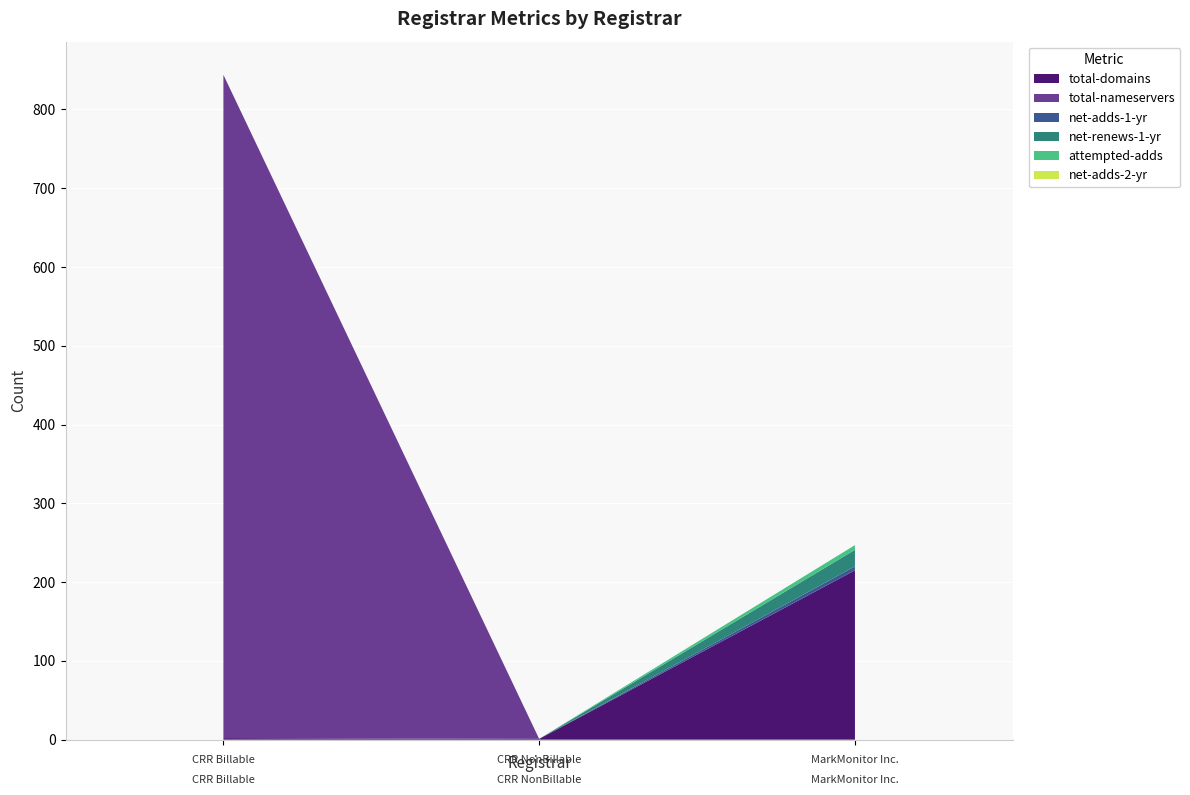

Reading left to right, what are all the values shown in this chart?

total-domains: 2	1	215
total-nameservers: 842	0	0
net-adds-1-yr: 0	0	5
net-renews-1-yr: 0	0	21
attempted-adds: 0	0	6
net-adds-2-yr: 0	0	0